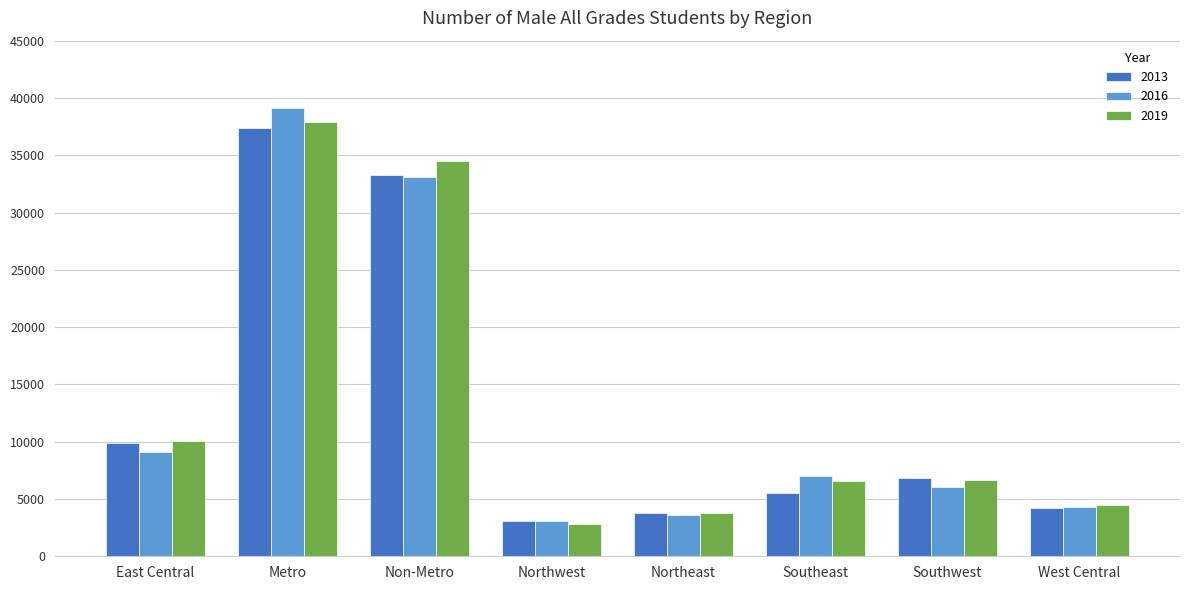

What is the maximum value for 2013?

37372